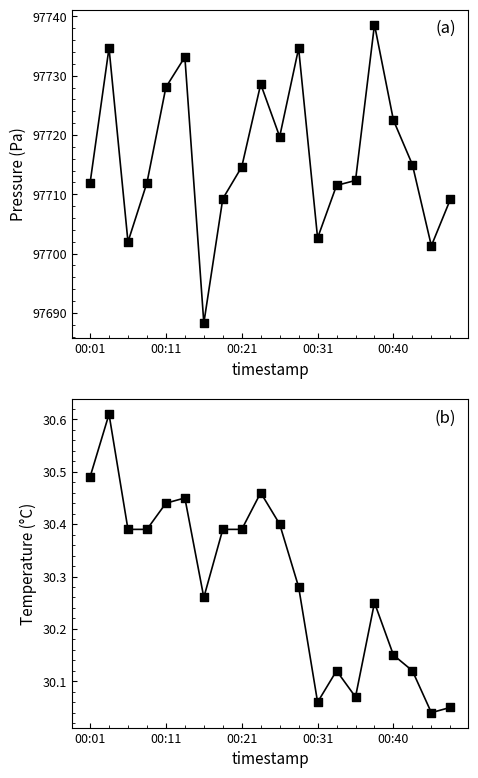

Which series contains the lowest Y value?

temperature